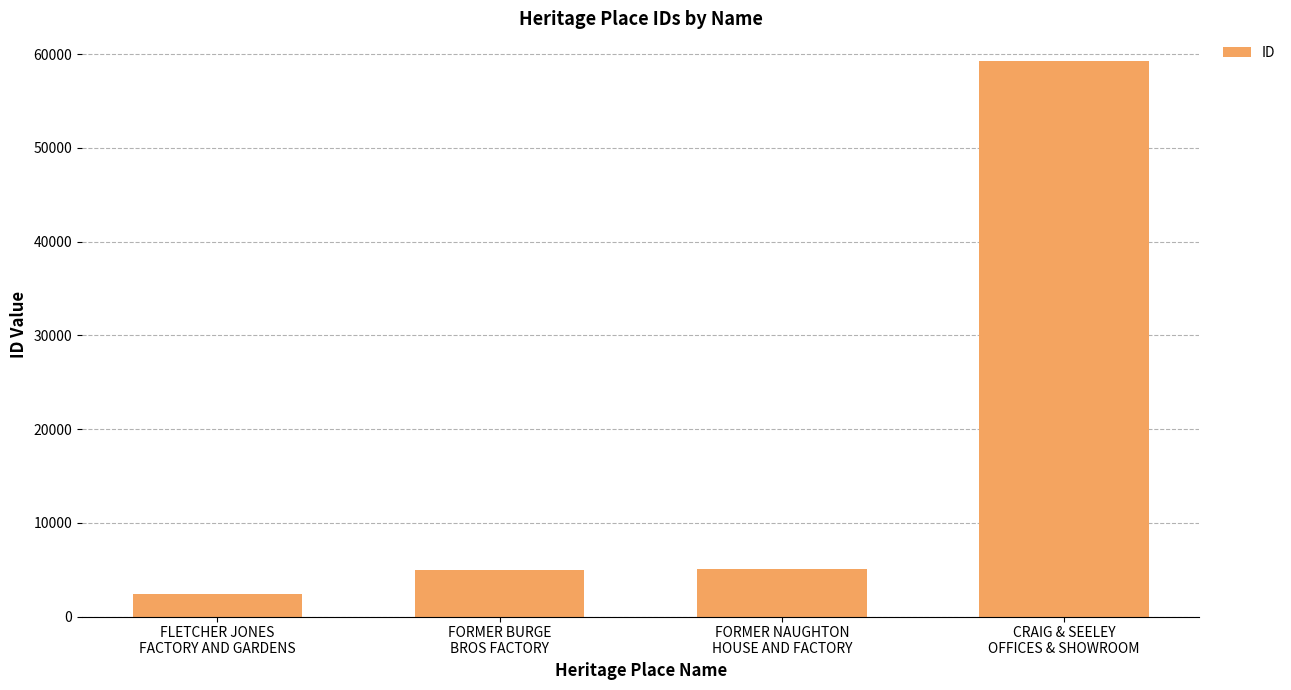

What is the sum of the values at CRAIG & SEELEY
OFFICES & SHOWROOM and FLETCHER JONES
FACTORY AND GARDENS?

61661